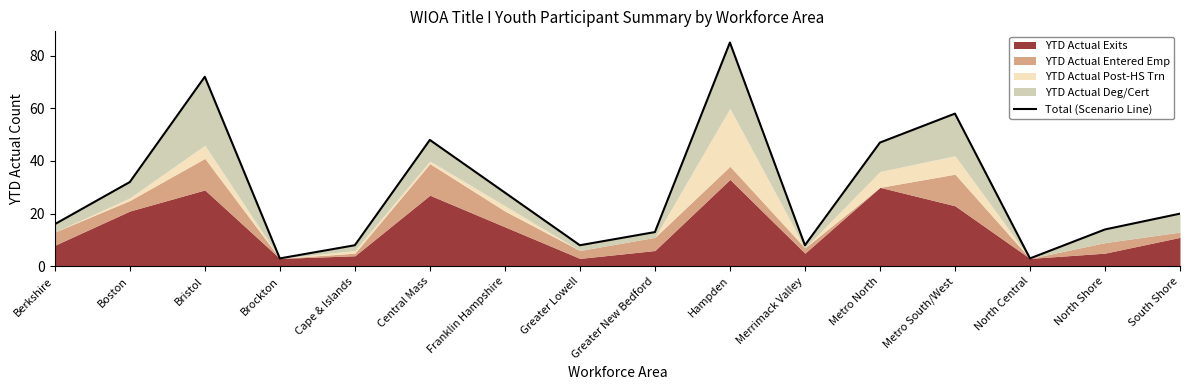

What is the label of the 8th point from the left?

Greater Lowell